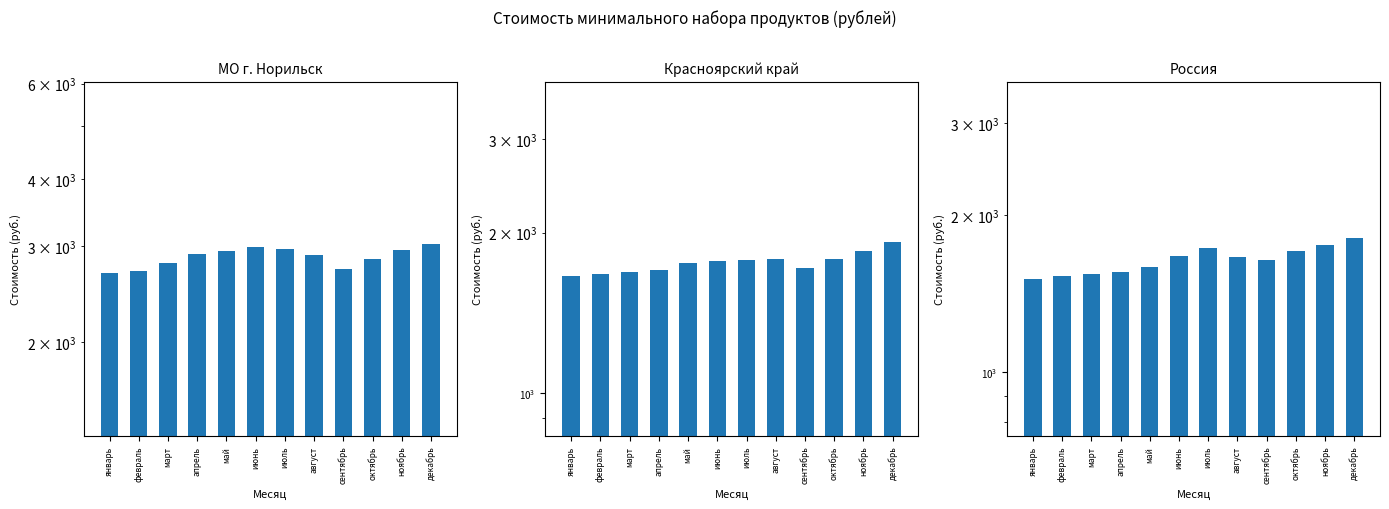

What is the difference between the maximum and minimum values in the Красноярский край series?

259.7